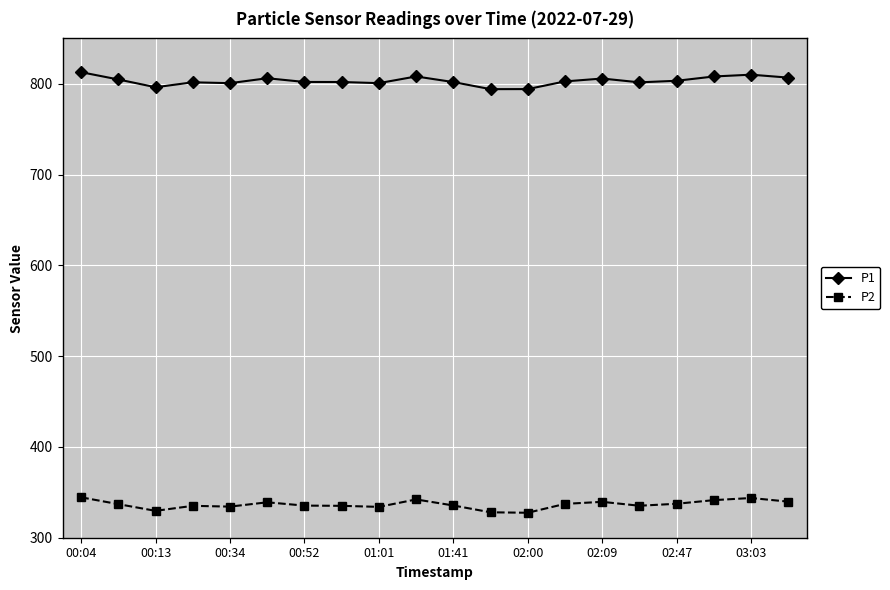

What is the smallest value displayed?

327.5